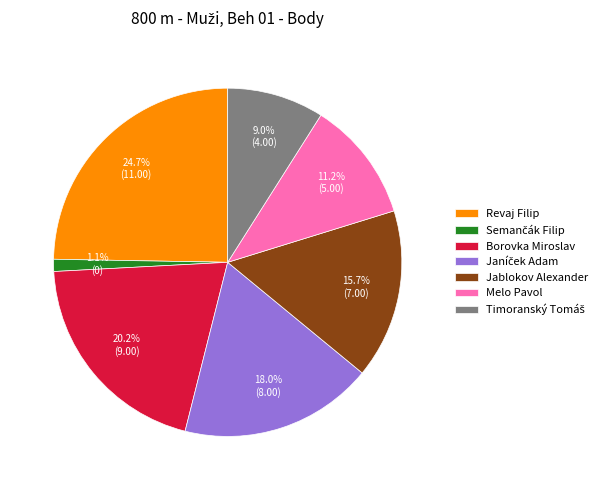

Does Borovka Miroslav account for over 50% of the chart?

No